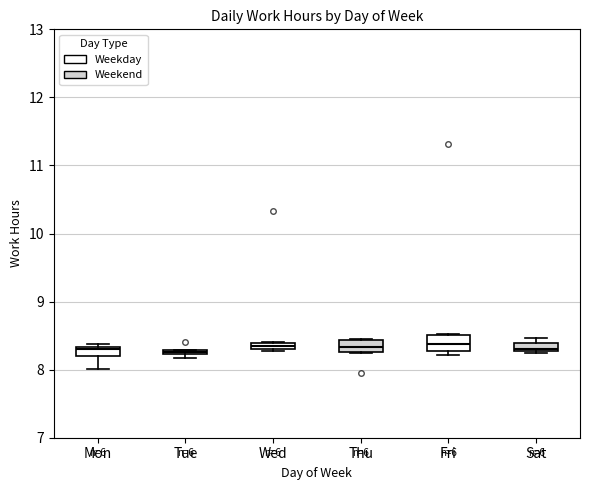

Where is the lower edge of the box for Mon on the y-axis? The values are not printed on the chart, so give them approximately, as read against the axis.

8.2